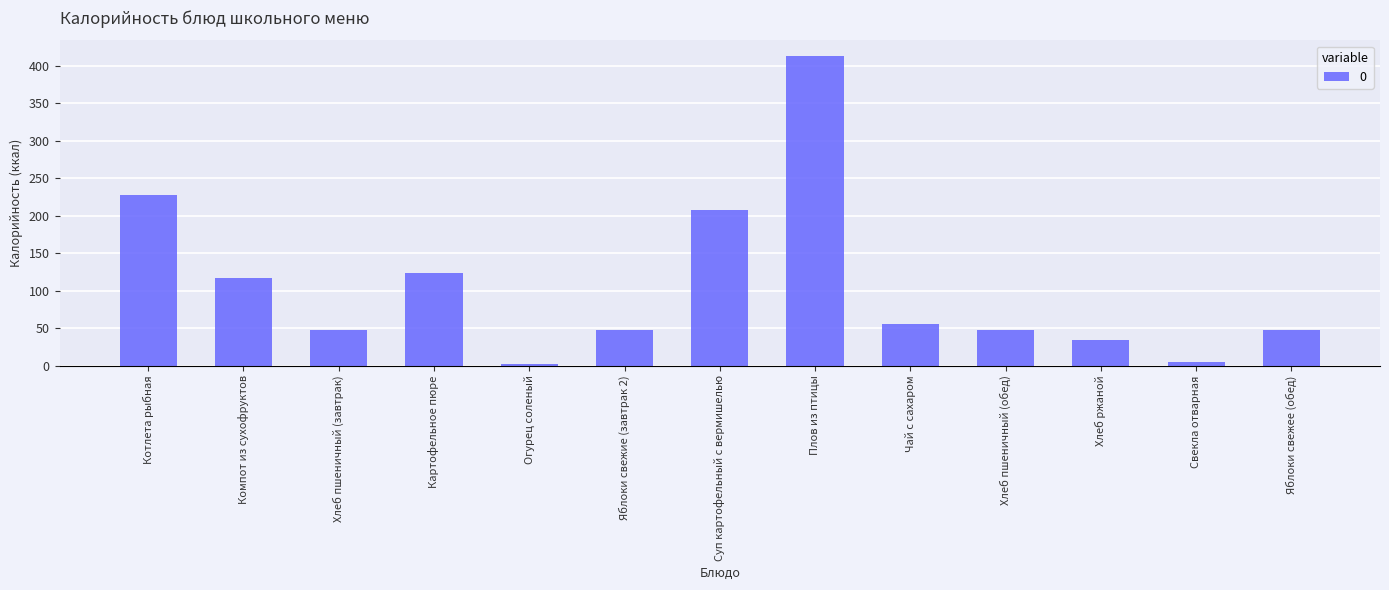

Where does the data first go above 47?

Котлета рыбная